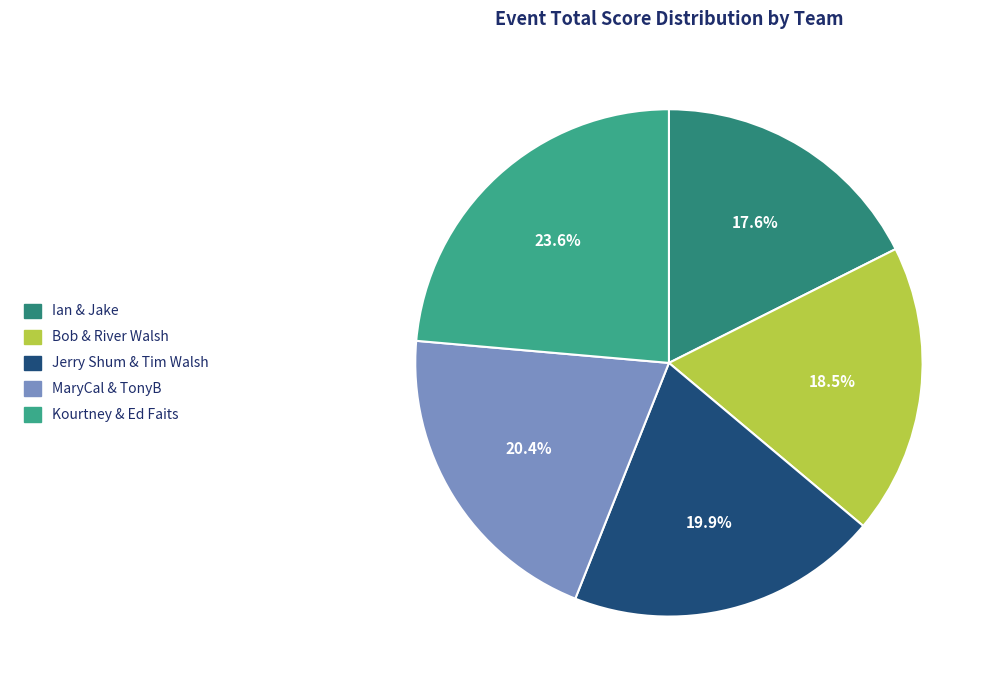

Which slice is the largest?

Kourtney & Ed Faits